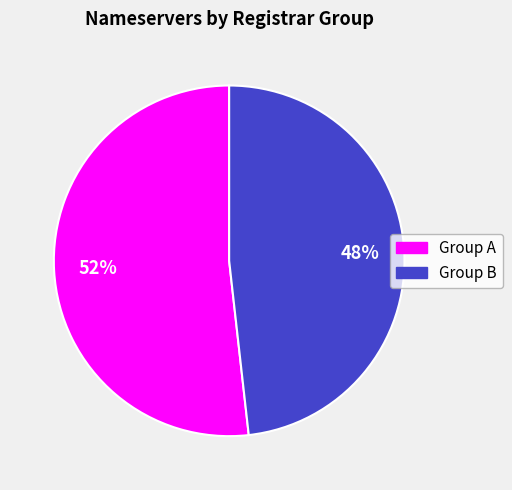

How many slices are in this pie chart?

2